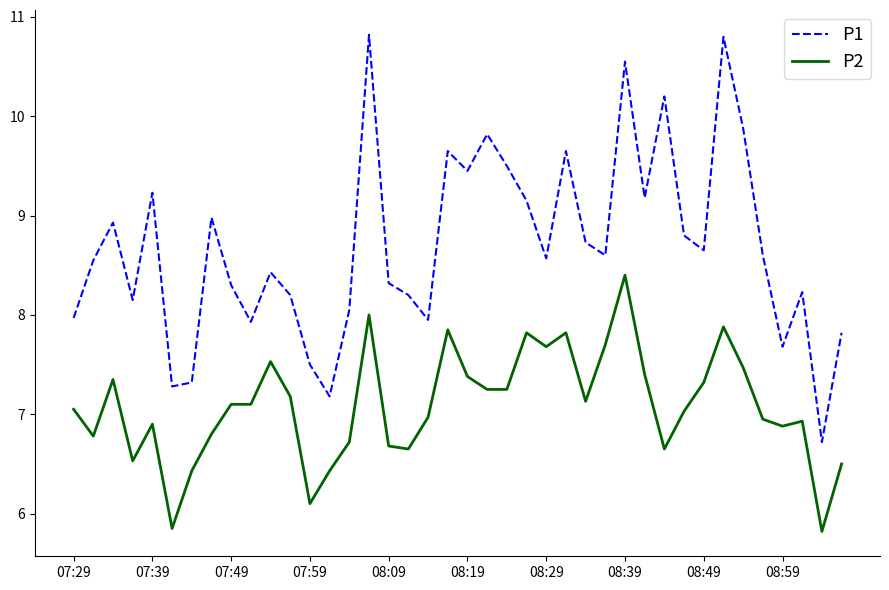

What is the lowest value of the P2 series?

5.8